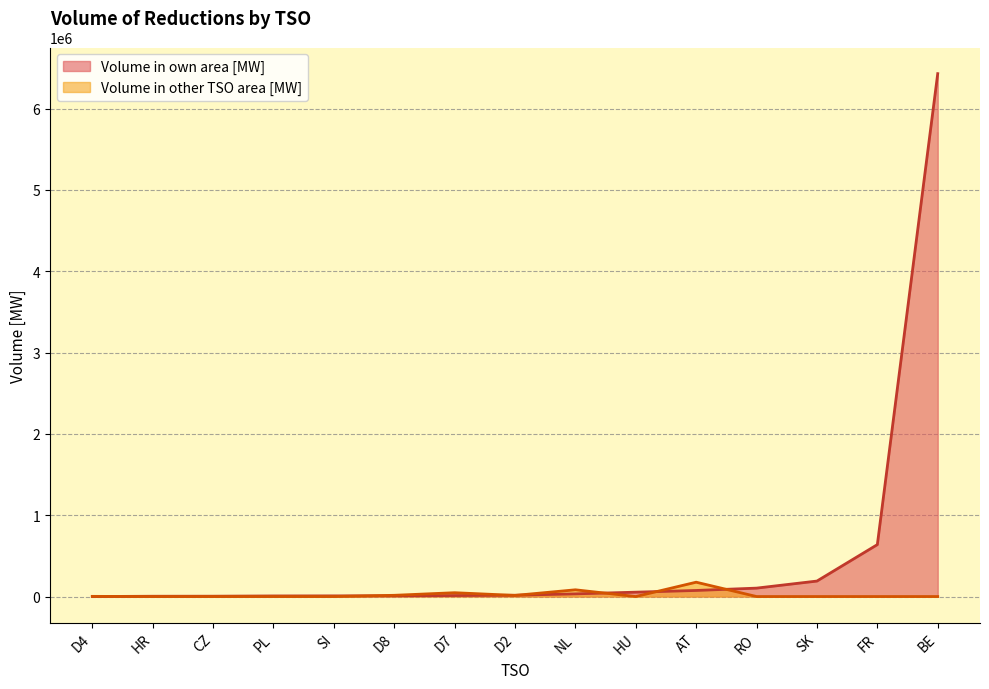

Is it true that Volume in other TSO area [MW] equals 0 at HU?

True